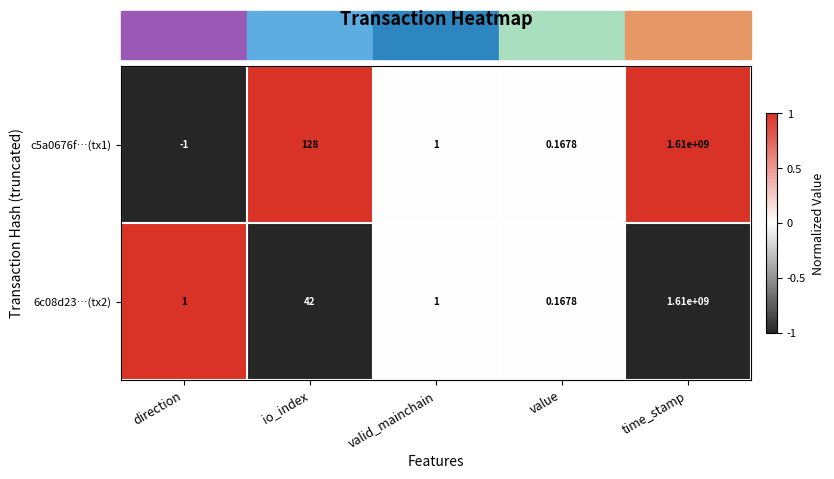

At which label does c5a0676f…(tx1) first exceed 1?

io_index